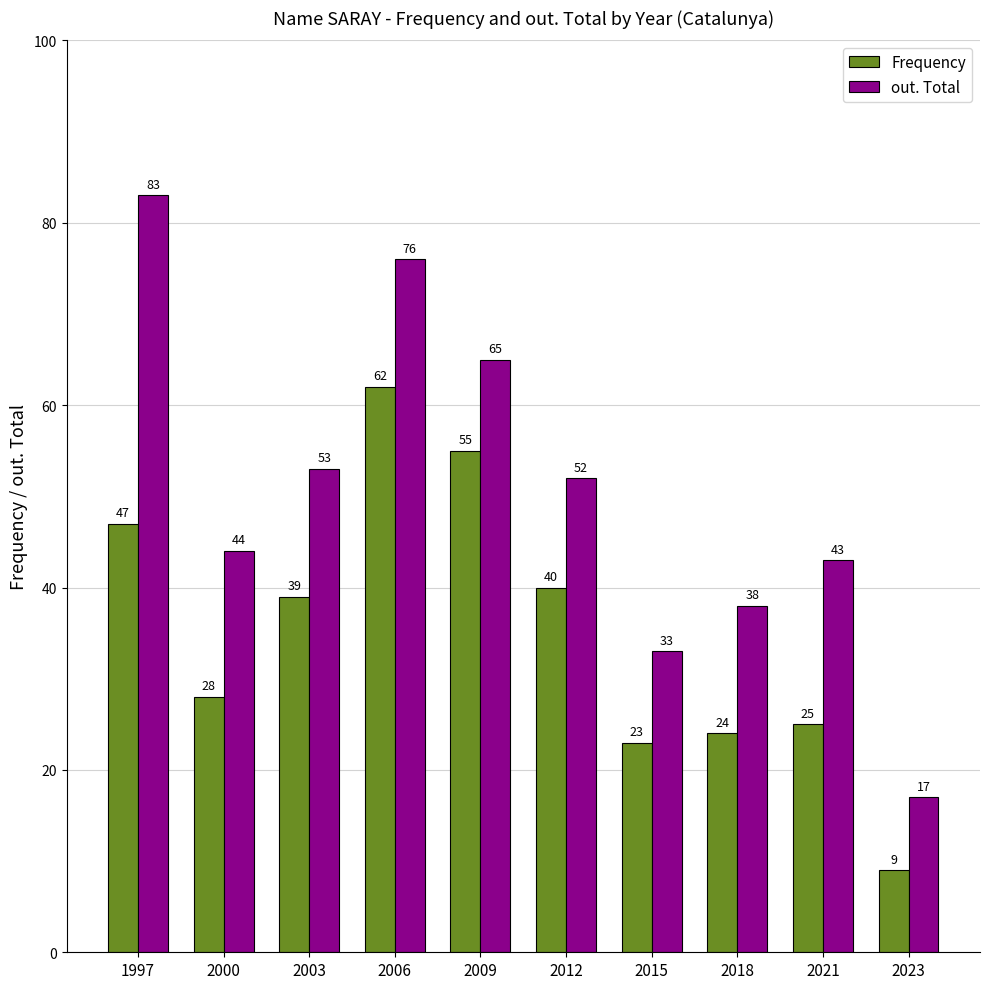

The Frequency series shows 6 at 2000. True or false?

False